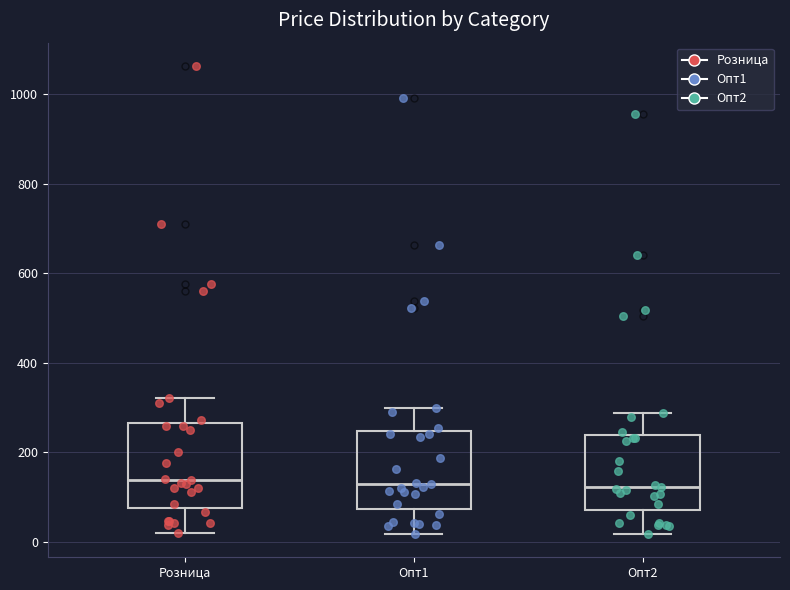

Where is the upper edge of the box for Опт2 on the y-axis? The values are not printed on the chart, so give them approximately, as read against the axis.

240